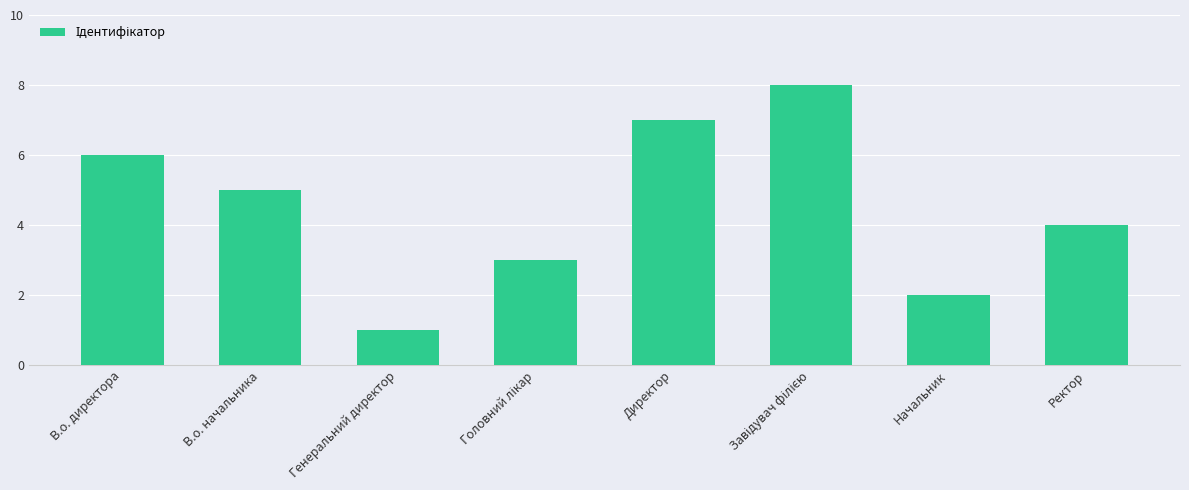

What is the greatest value displayed?

8